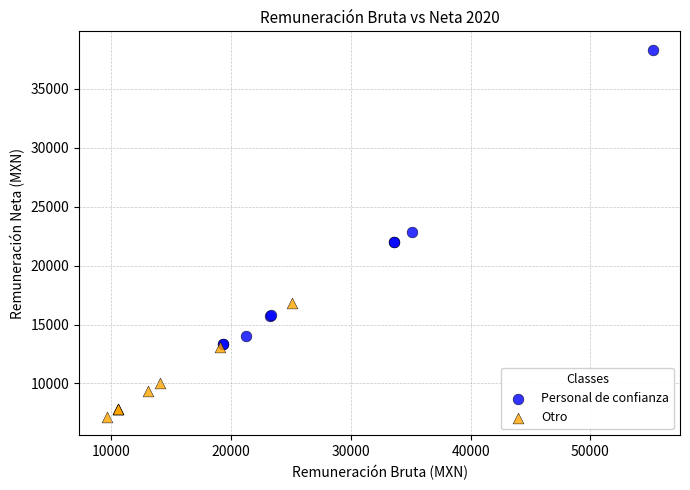

Which series reaches the maximum Y coordinate?

Personal de confianza